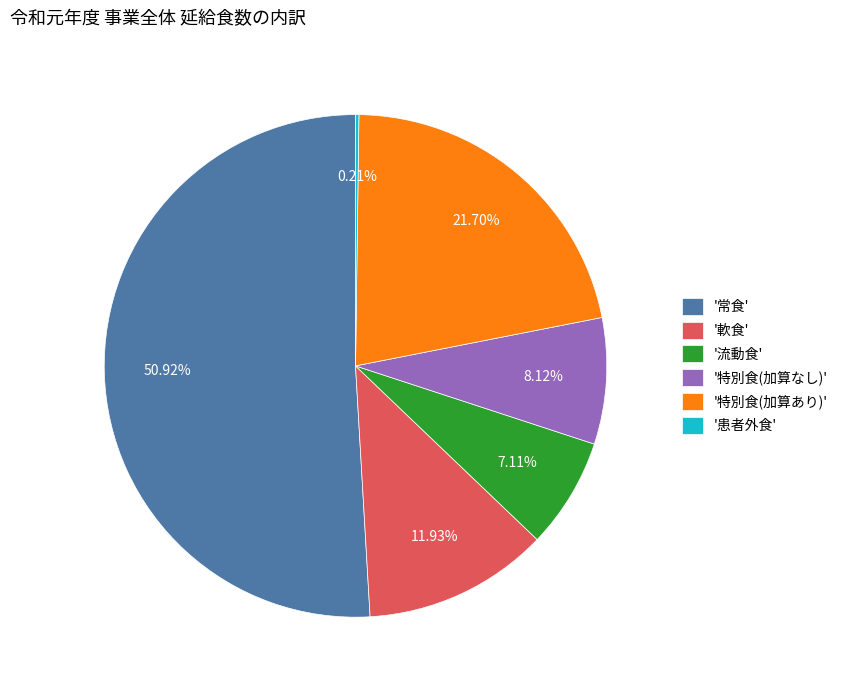

Between '流動食' and '常食', which is larger?

'常食'